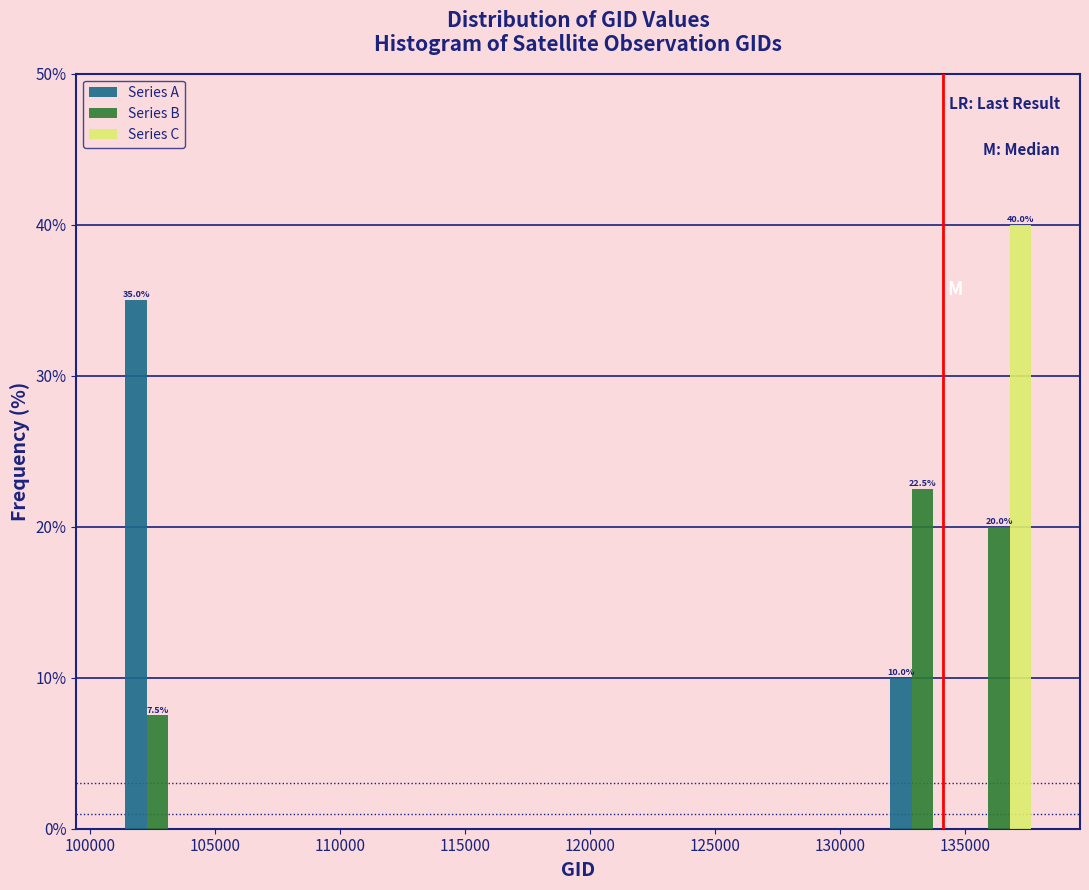

In the Series A series, which range on the x-axis has the tallest bar?

101000 to 104000